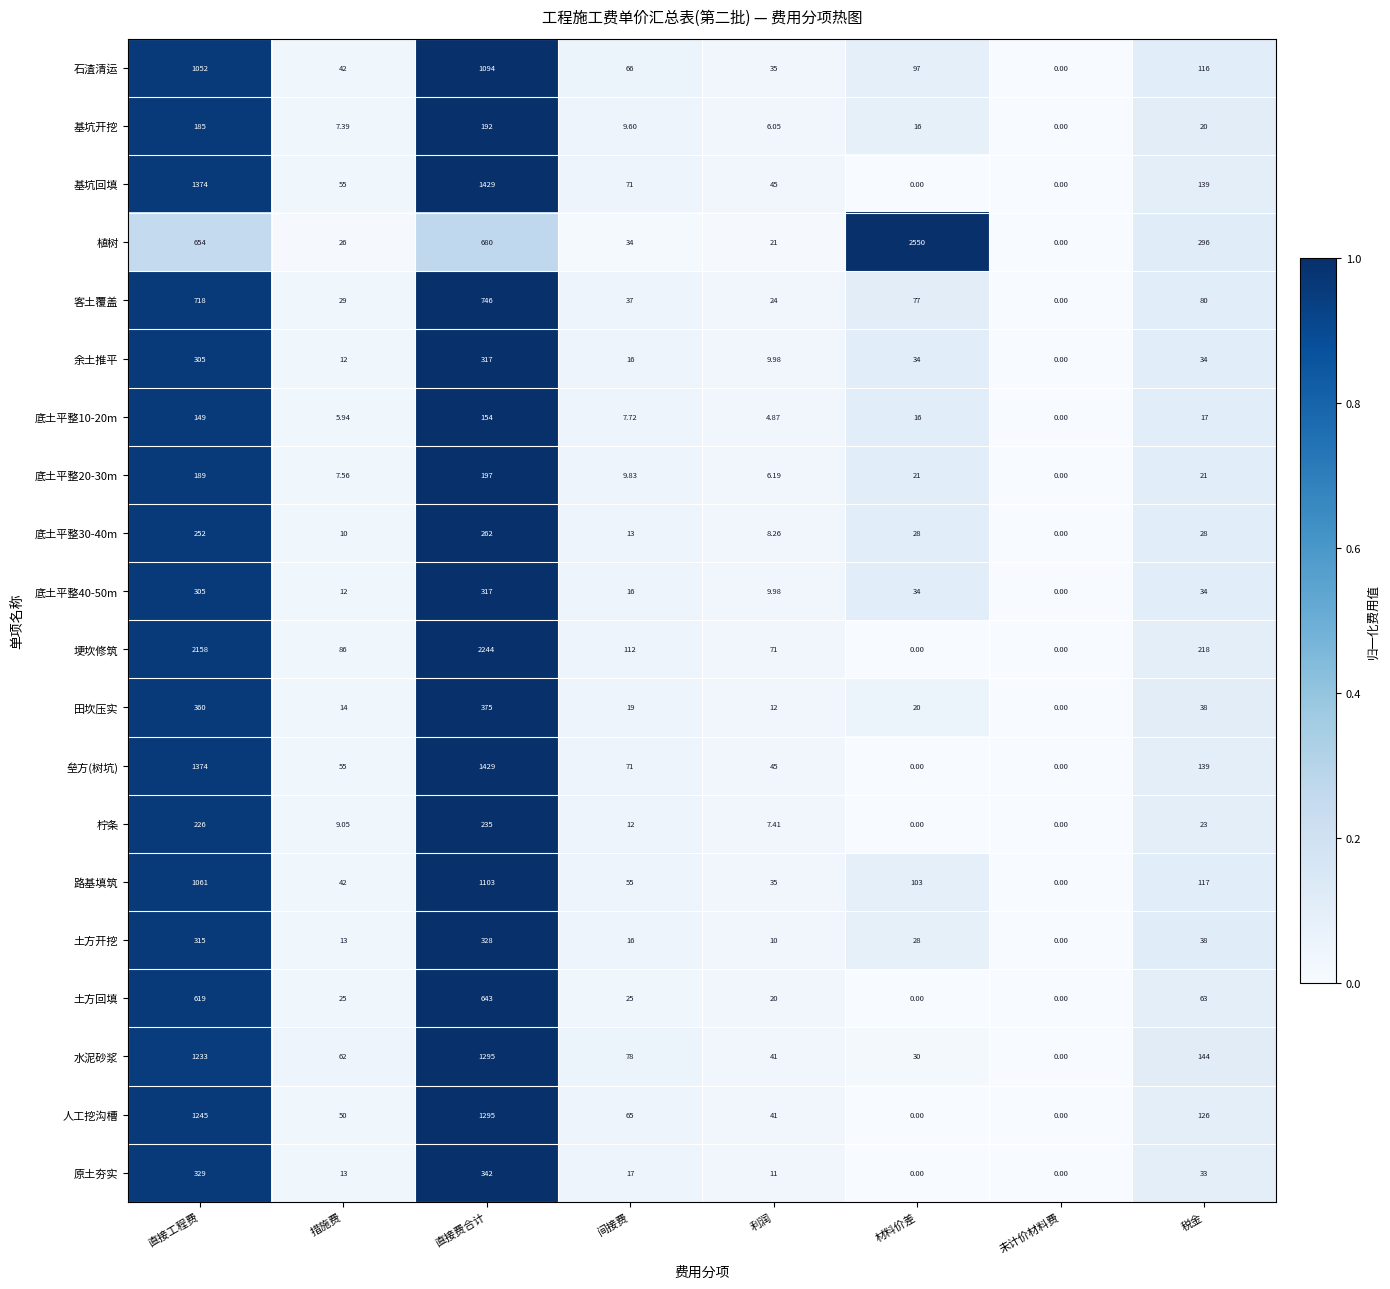

Is the value of 垒方(树坑) at 税金 greater than the value of 余土推平 at 税金?

Yes